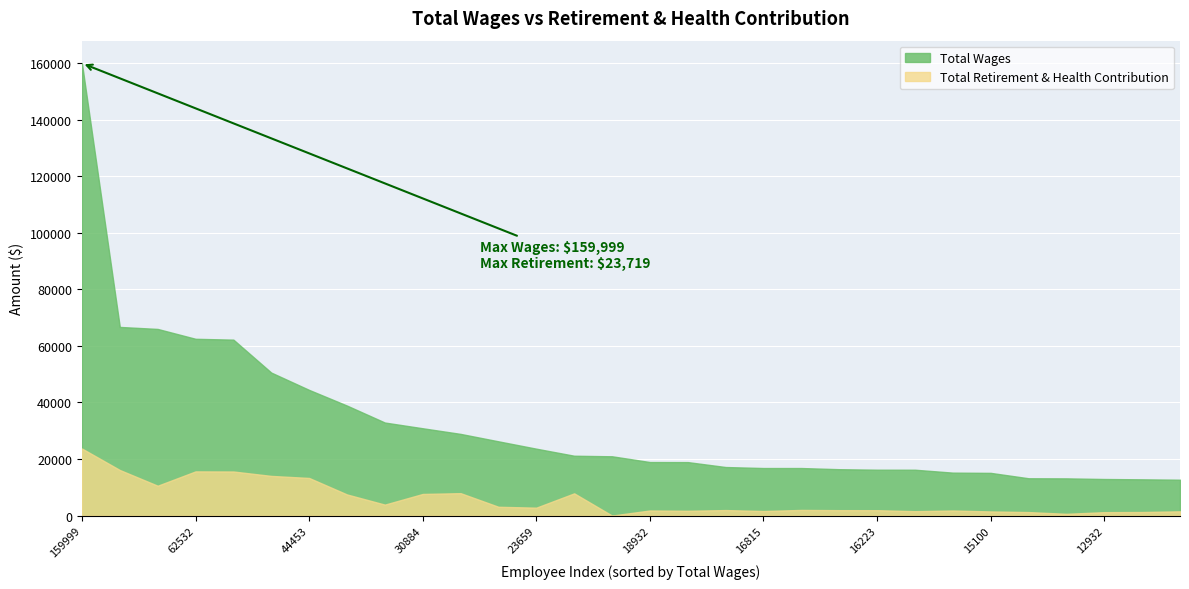

Which series has the largest range (max minus min)?

Total Wages